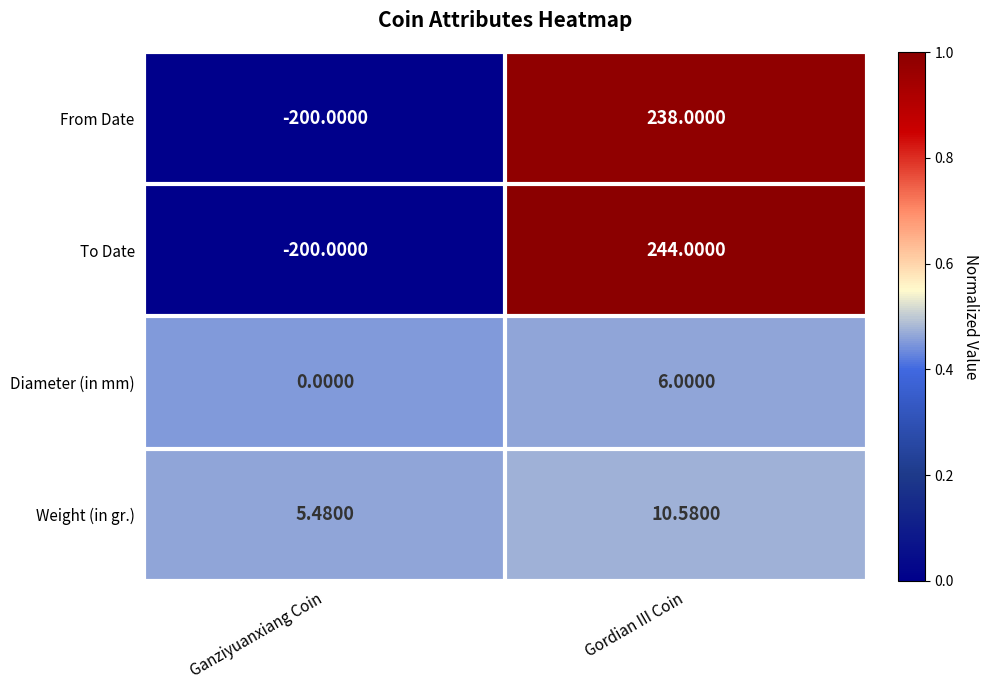

At which category is the sum across all series the highest?

Gordian III Coin